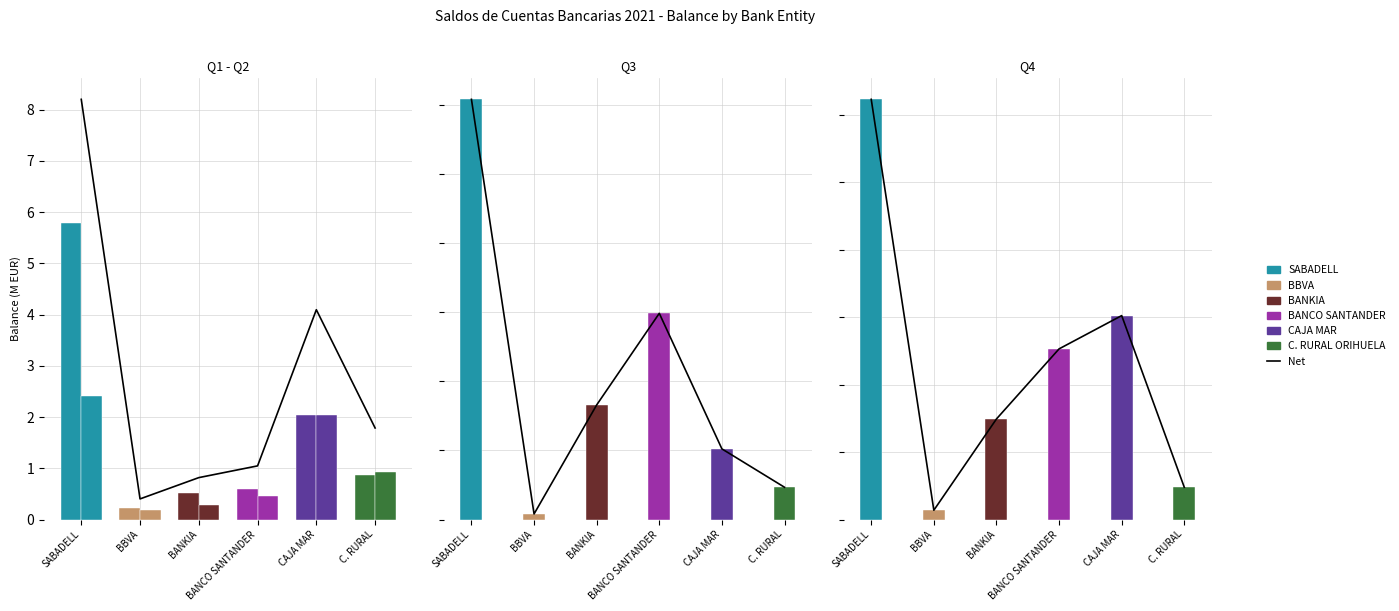

What is the change in value from SABADELL to BANCO SANTANDER?

-7.2